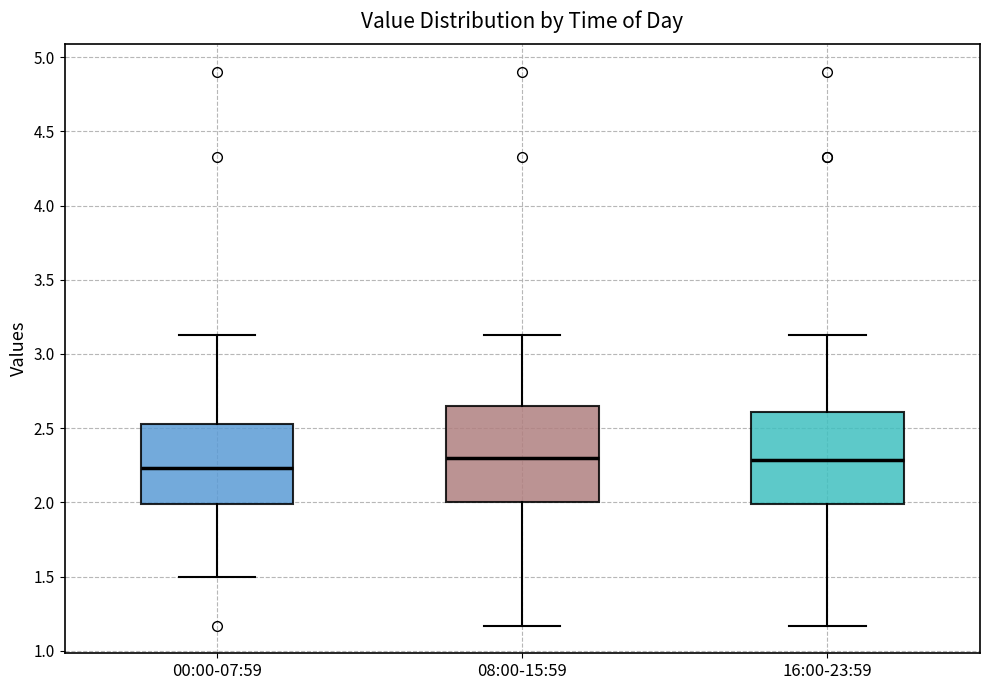

Reading left to right, read every box against the y-axis: the position of its median line, the range the box covers, and the ends of its whiskers. The values are not printed on the chart, so give them approximately, as read against the axis.

00:00-07:59: median 2.25, box 2.00 to 2.55, whiskers 1.50 to 3.15
08:00-15:59: median 2.30, box 2.00 to 2.65, whiskers 1.15 to 3.15
16:00-23:59: median 2.30, box 2.00 to 2.60, whiskers 1.15 to 3.15